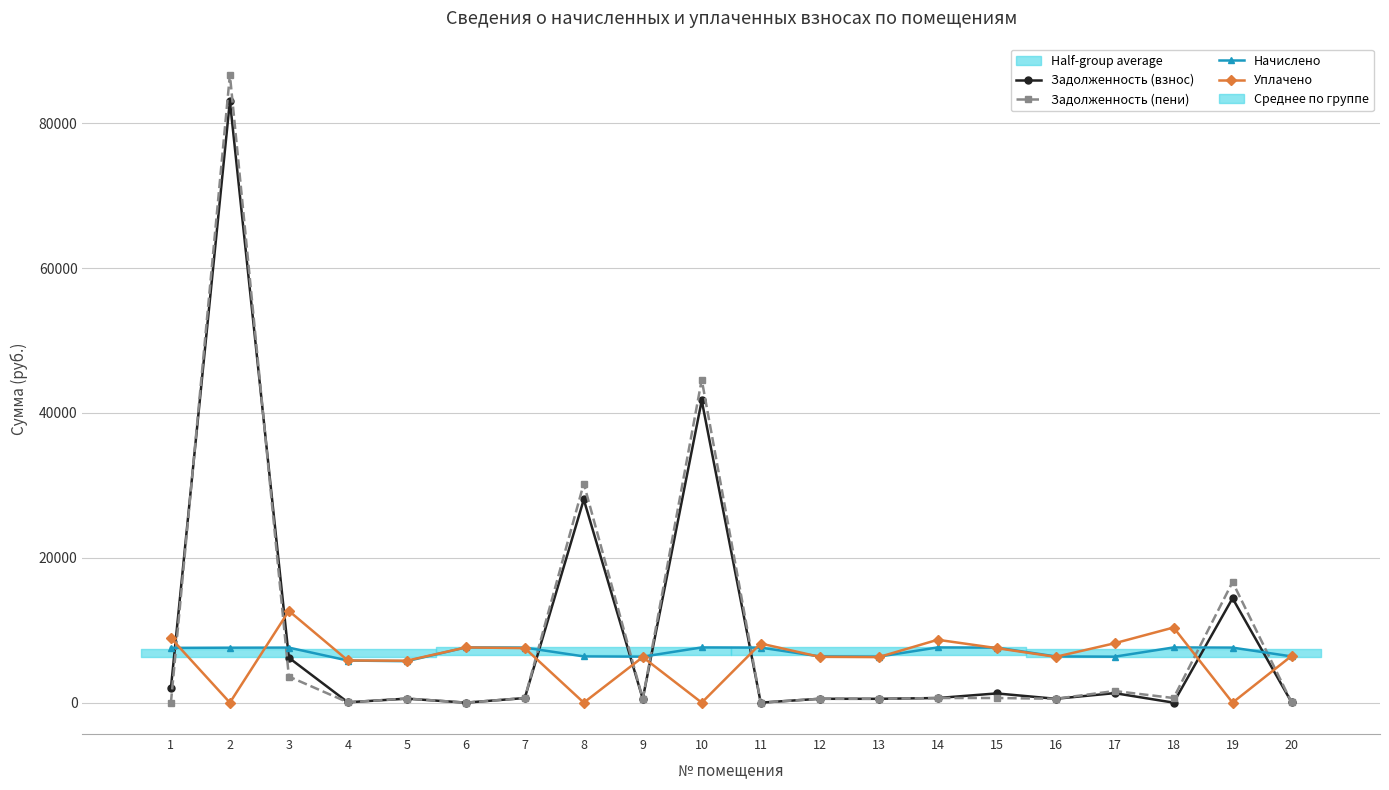

How many categories are shown in the chart?

20